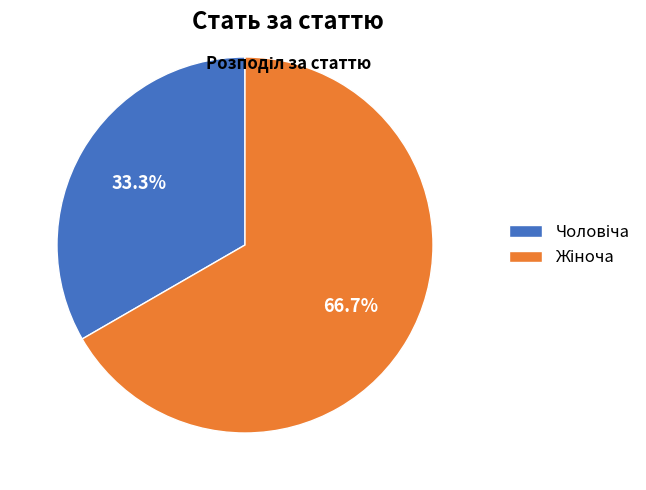

Is there a majority slice in this chart?

Yes